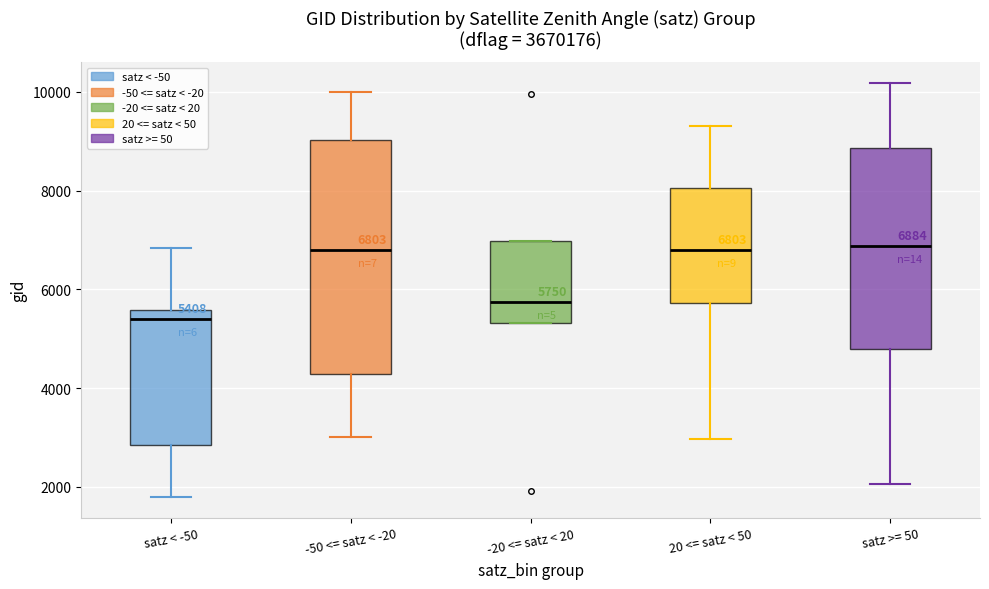

Comparing the boxes themselves (not the whiskers), which one is the tallest?

-50 <= satz < -20